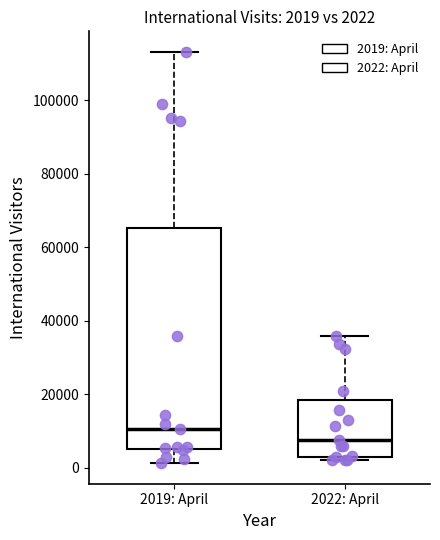

Which box is the tallest, from its lower edge to its upper edge?

2019: April